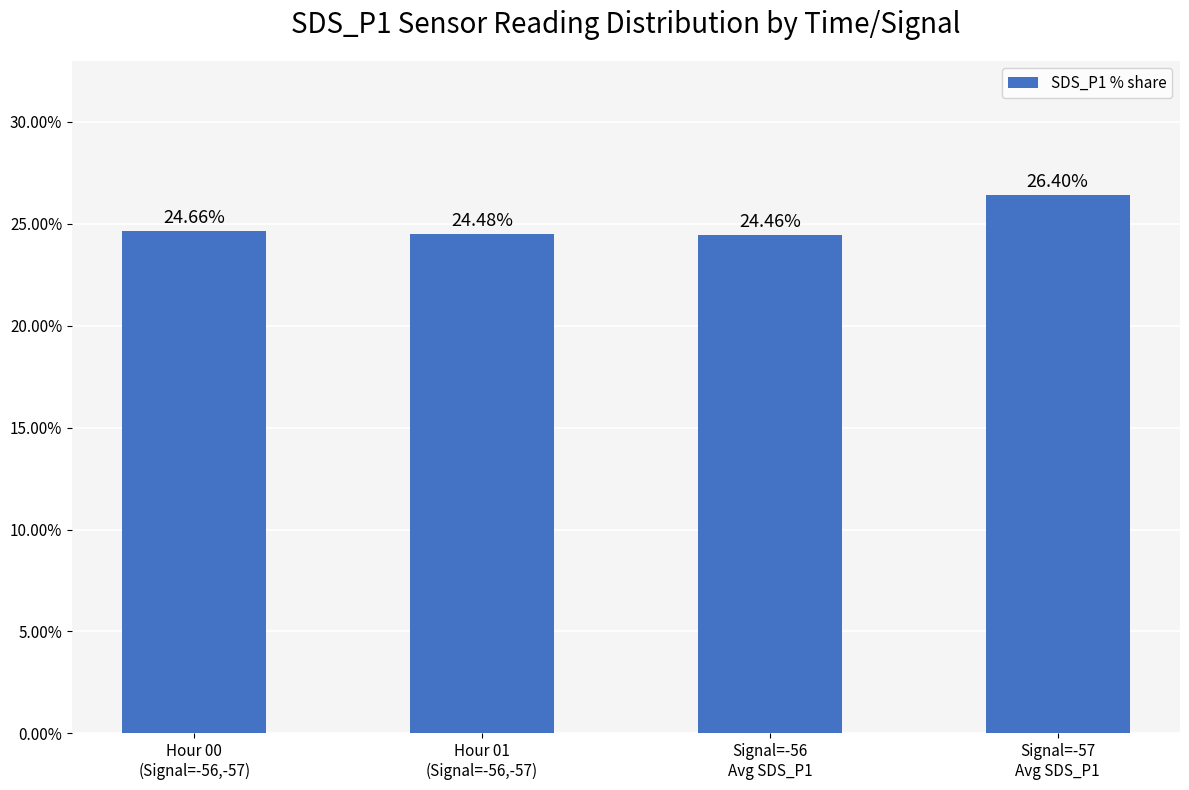

Does the chart contain any negative values?

No